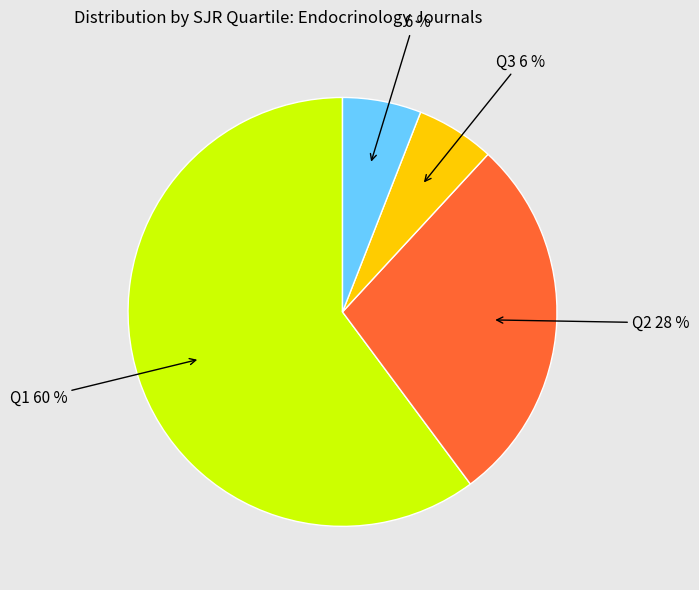

The Q3 slice represents 18% of the pie. True or false?

False